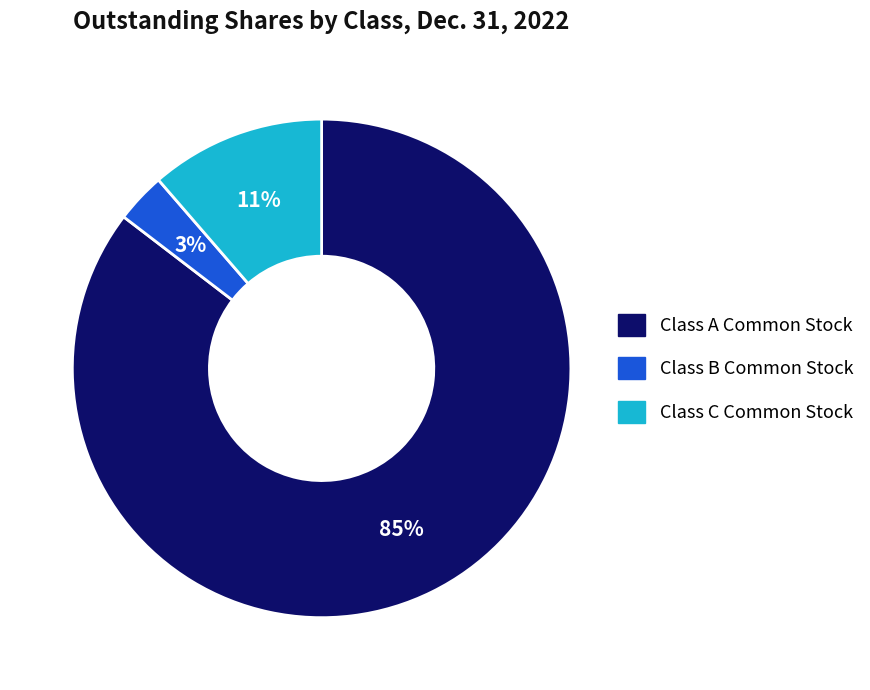

Which category accounts for the majority?

Class A Common Stock